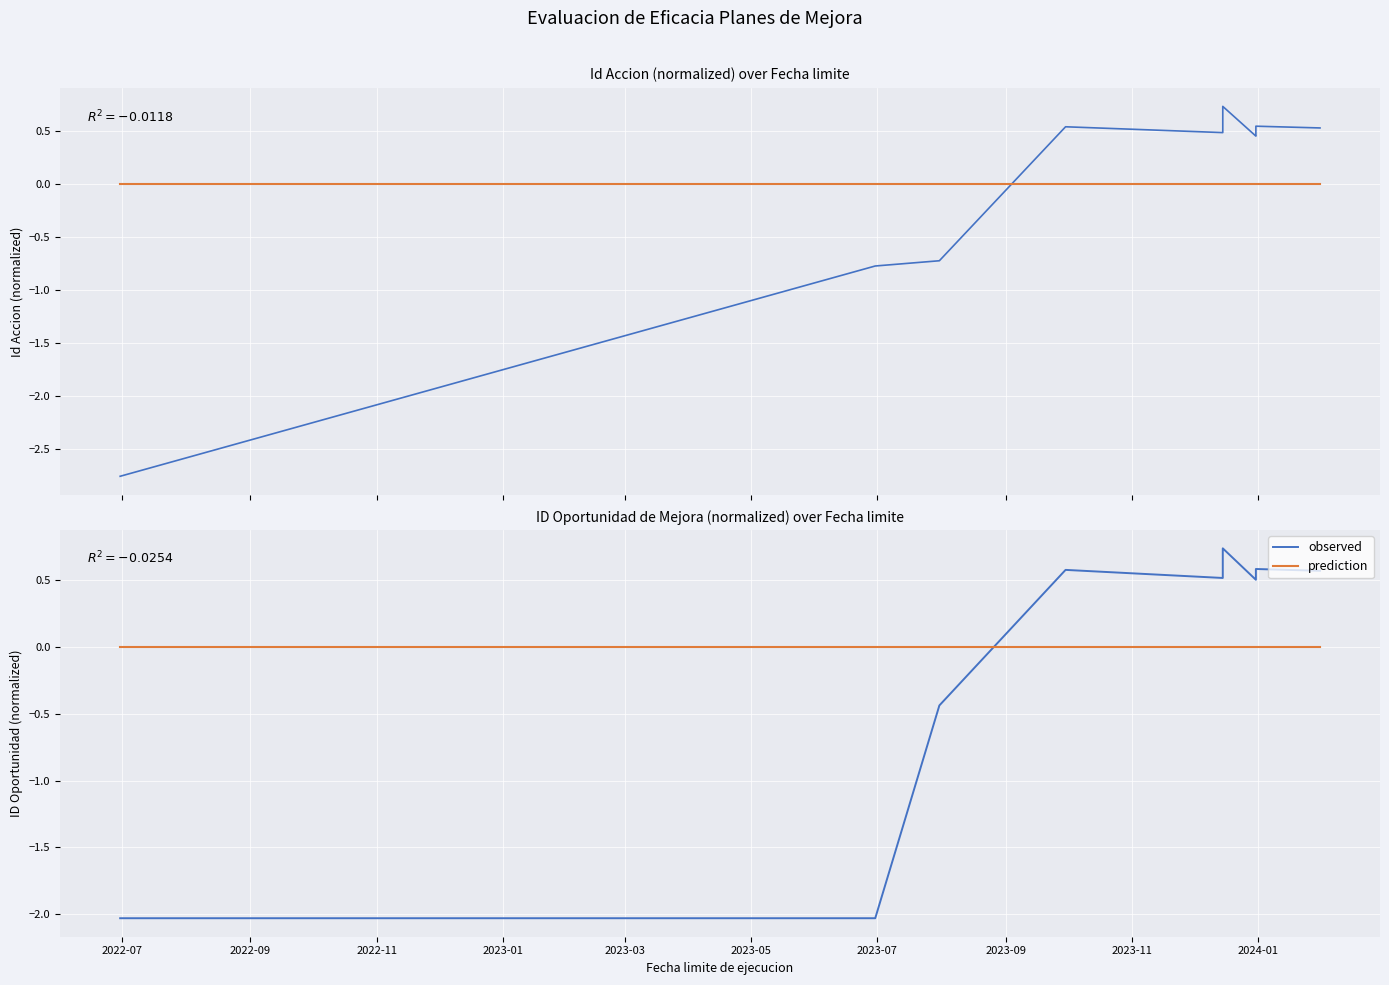

What are all the series names shown in the legend?

observed, prediction